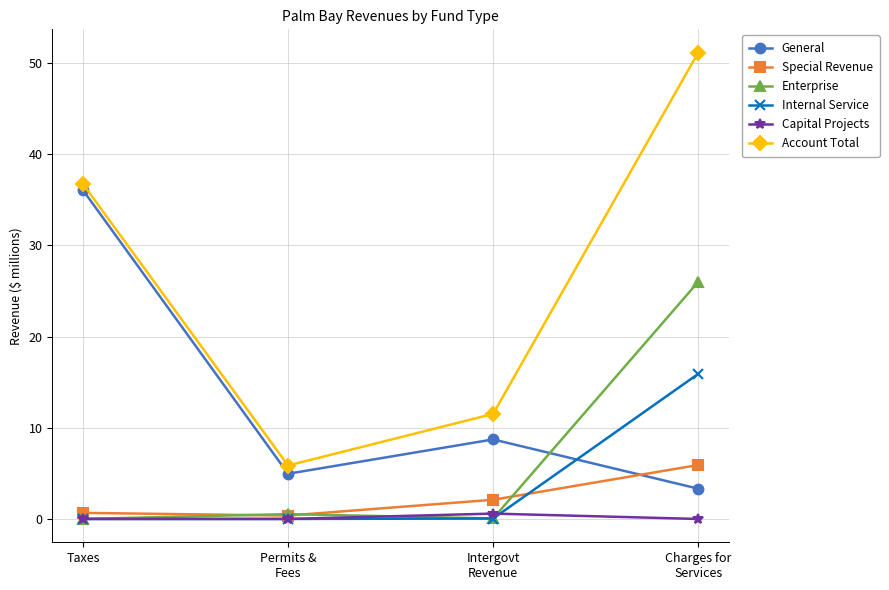

Rank the series by their maximum value, from lowest to highest.

Capital Projects, Special Revenue, Internal Service, Enterprise, General, Account Total